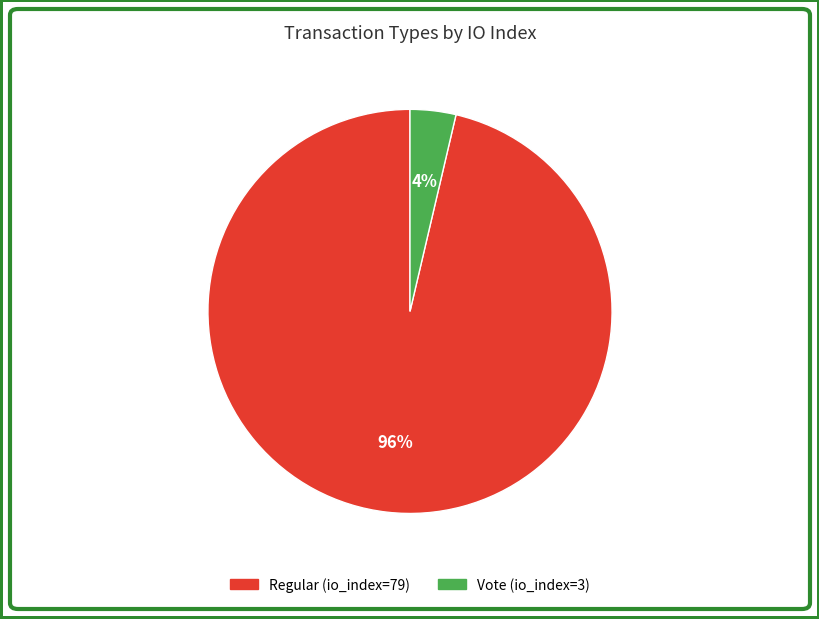

To the nearest percent, what is the combined percentage of Vote (io_index=3) and Regular (io_index=79)?

100%